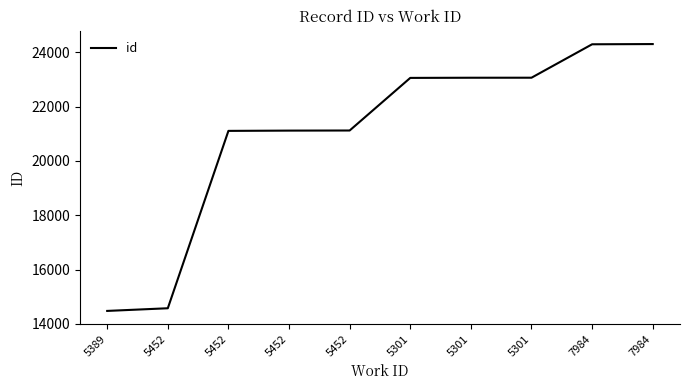

How many lines are shown in the chart?

1